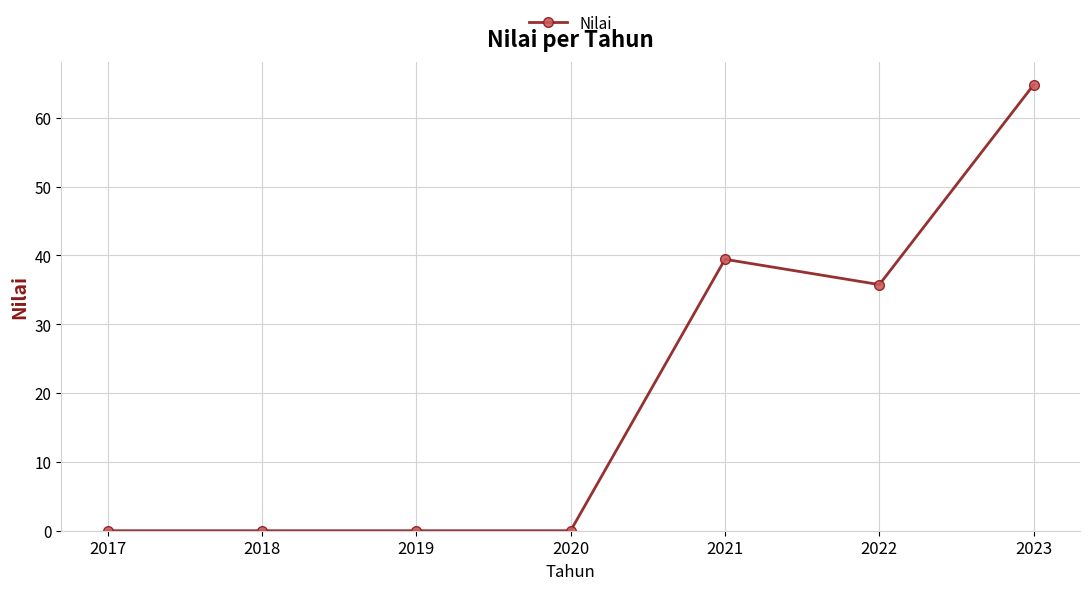

True or false: the data has more than 0 interior local peaks.

True